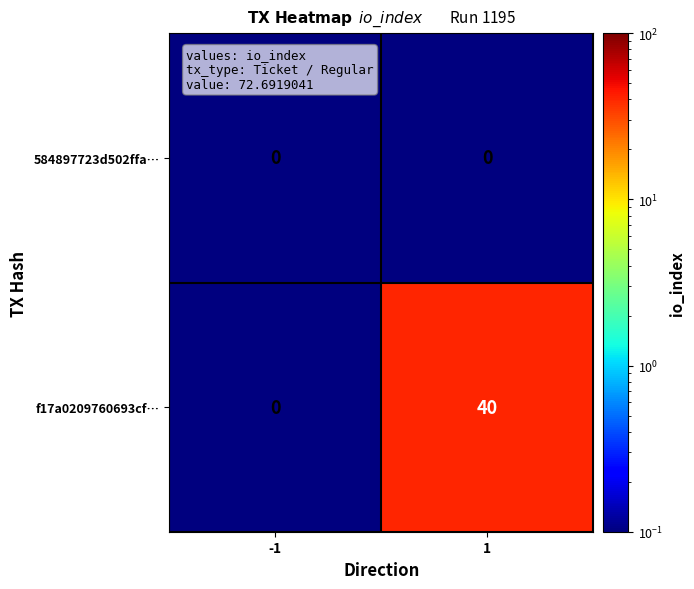

Reading left to right, transcribe all the data shown in this chart.

584897723d502ffa…: 0	0
f17a0209760693cf…: 0	40